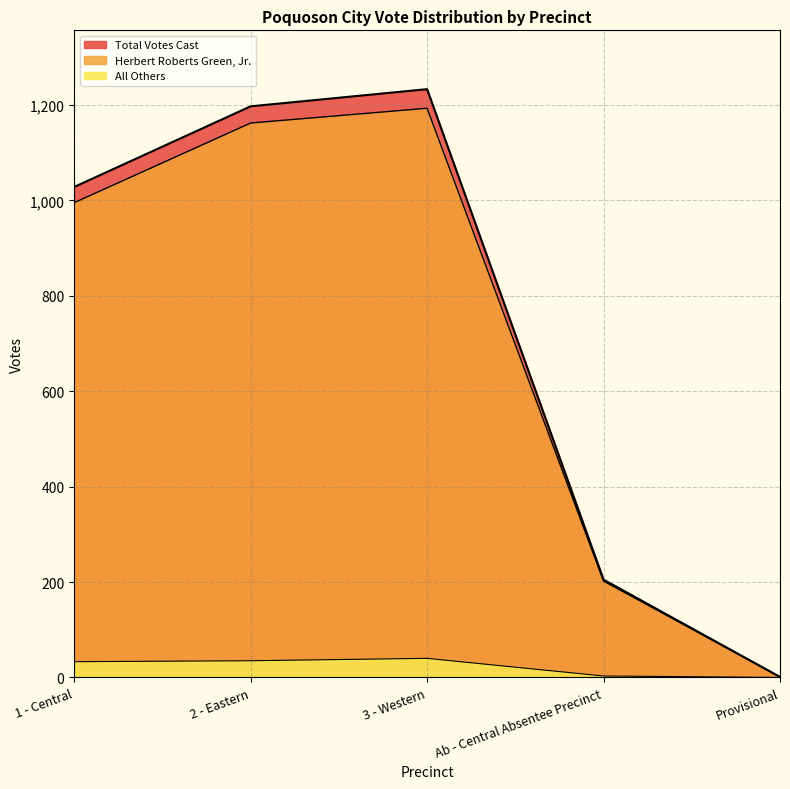

At which category does the chart reach its minimum across all series?

Provisional